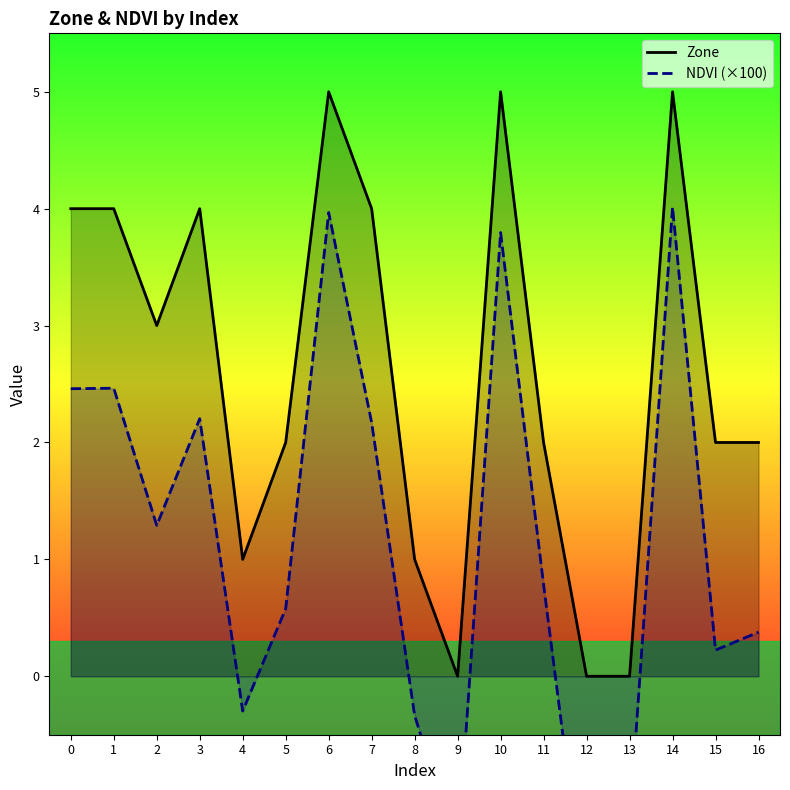

At which category does the chart reach its minimum across all series?

12